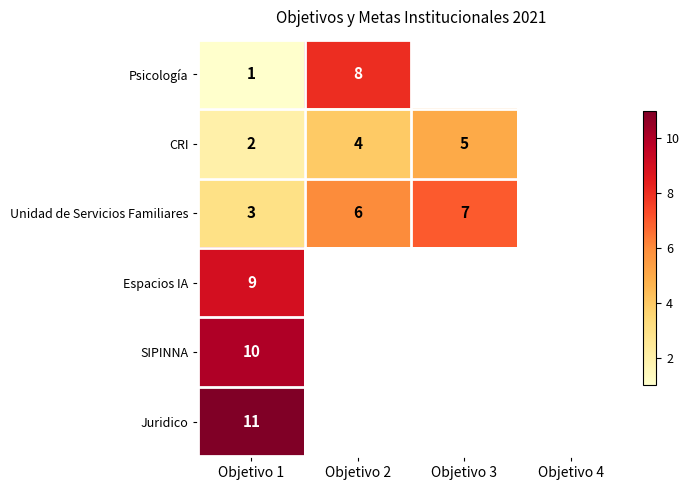

Is the value of Psicología at Objetivo 1 greater than the value of CRI at Objetivo 3?

No